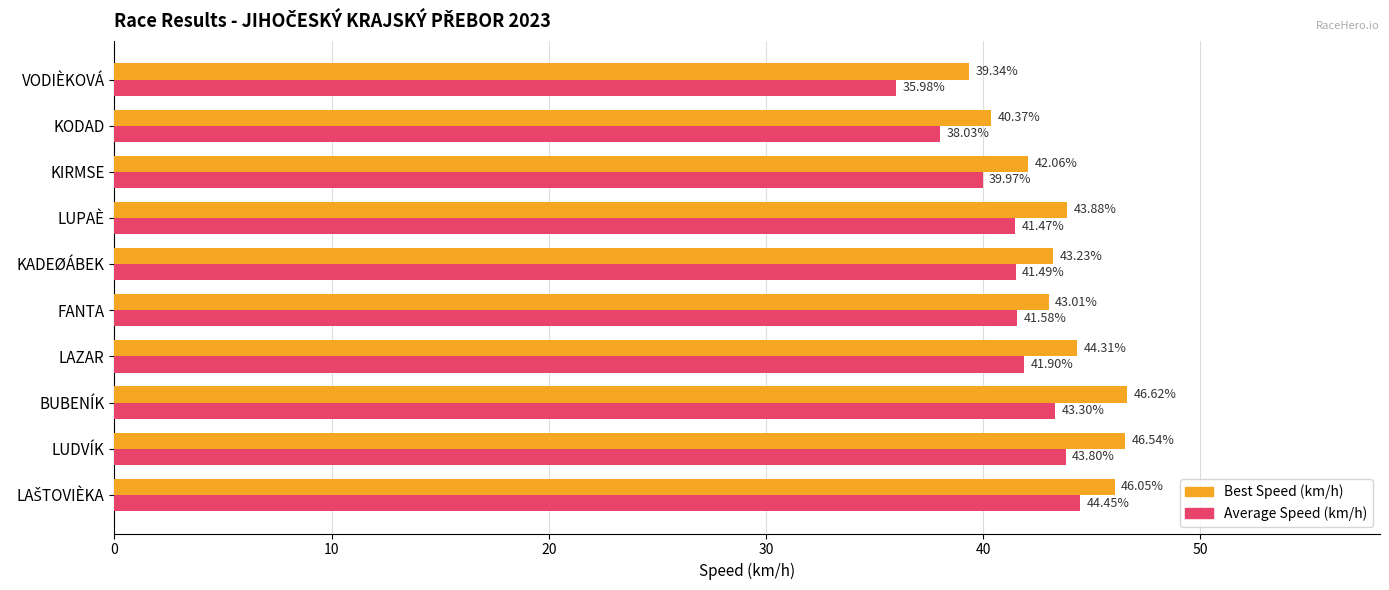

Where is Average Speed (km/h) nearest to the value 40?

KIRMSE